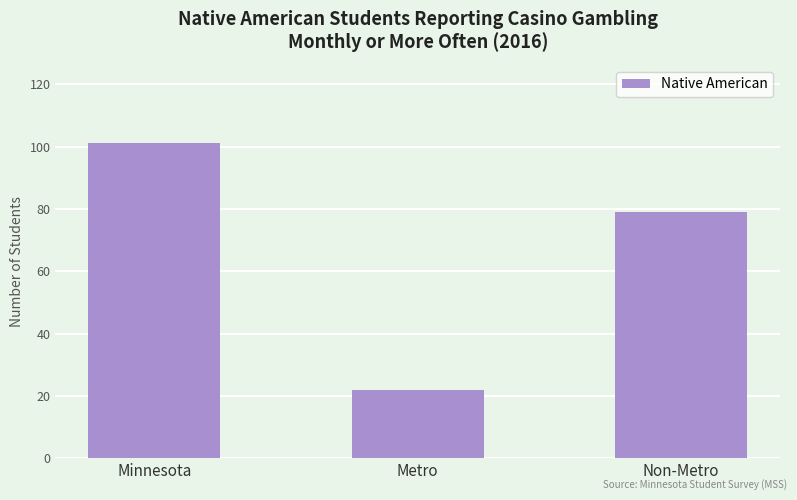

True or false: the data shows 45 at Minnesota.

False